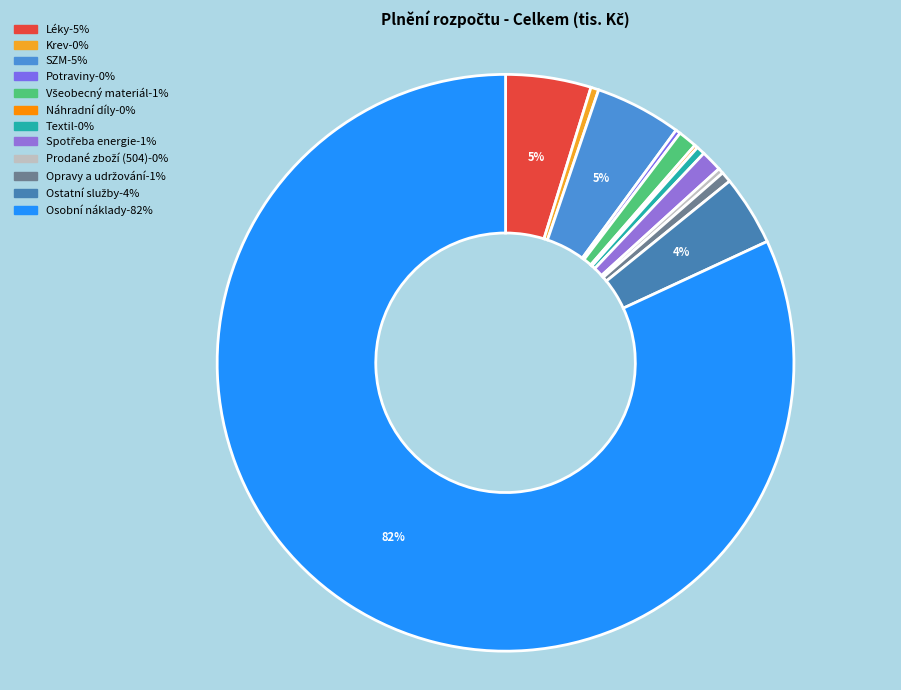

Does Osobní náklady account for over 50% of the chart?

Yes